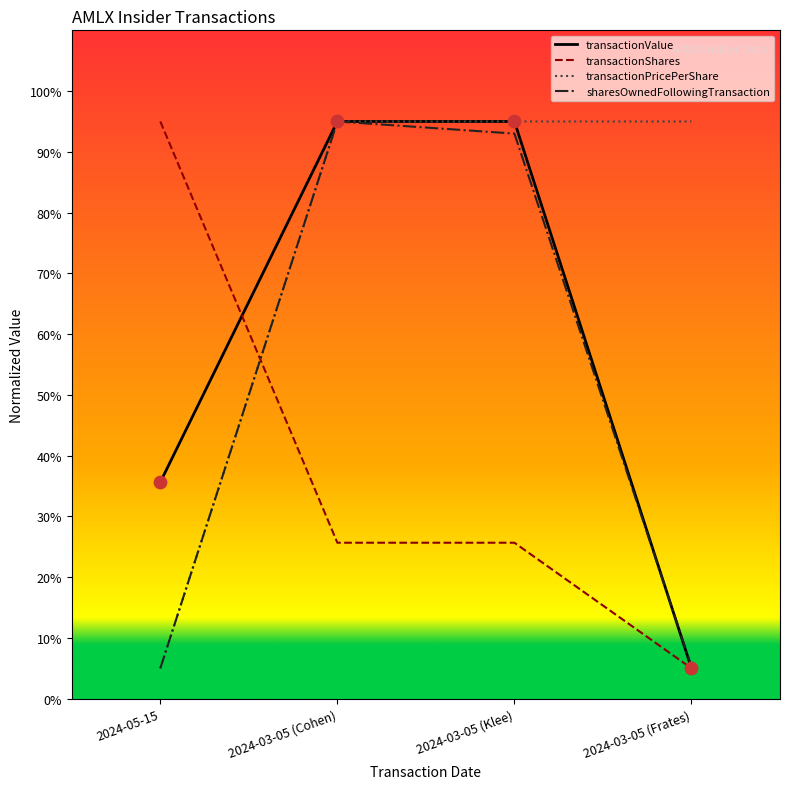

Which series has the largest total across all categories?

transactionPricePerShare